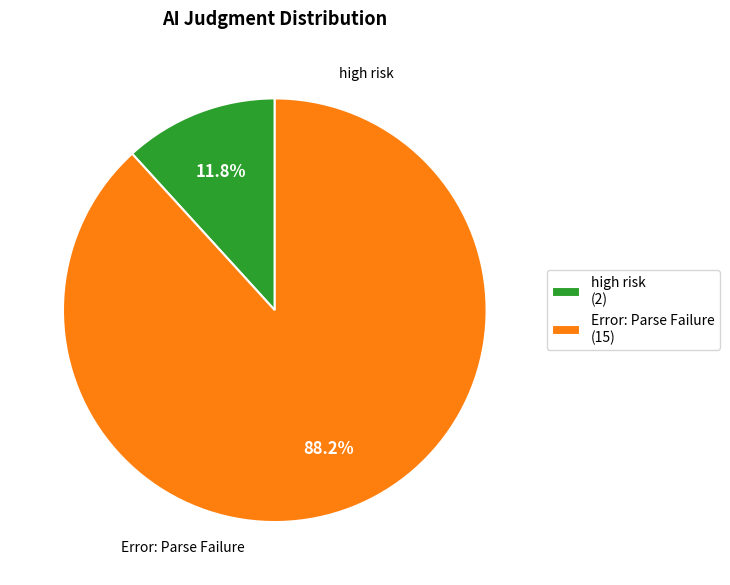

What portion of the pie excludes Error: Parse Failure?

11.8%